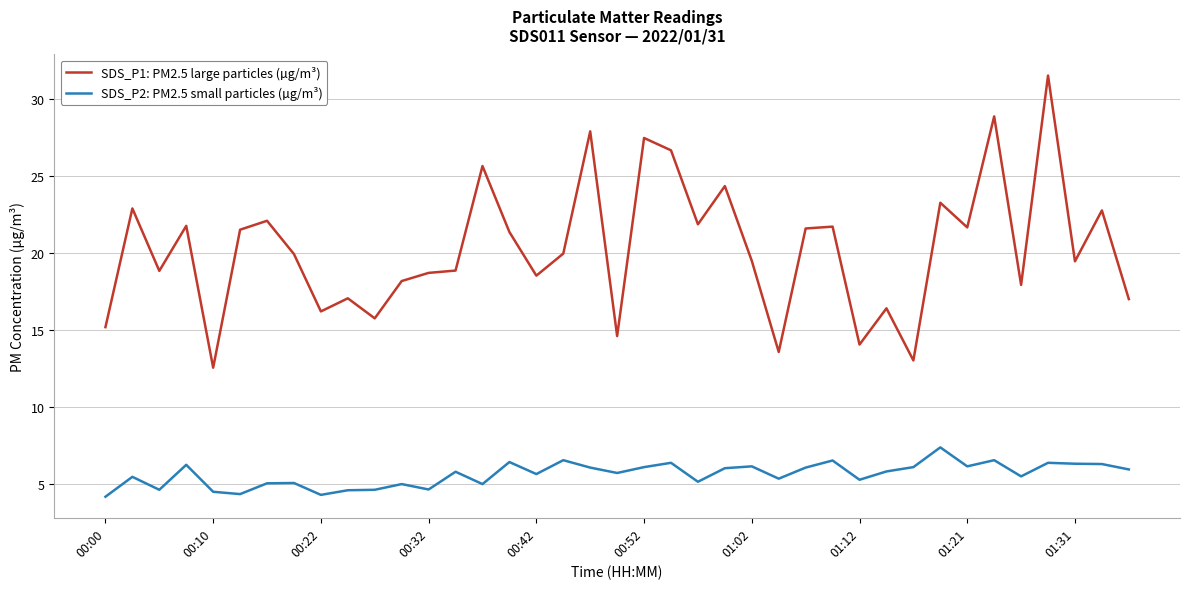

In SDS_P2: PM2.5 small particles (µg/m³), how many points are higher than both neighbors (excluding endpoints)?

13